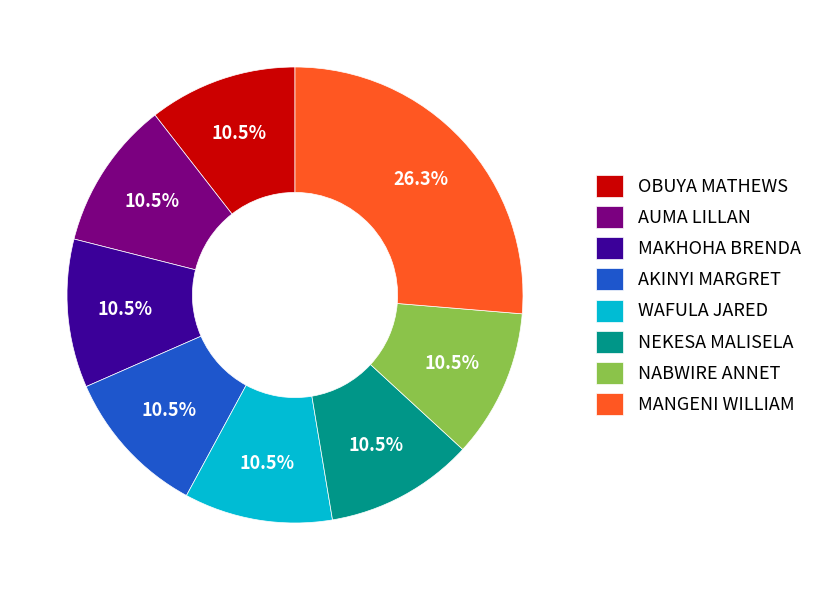

How many slices are in this pie chart?

8